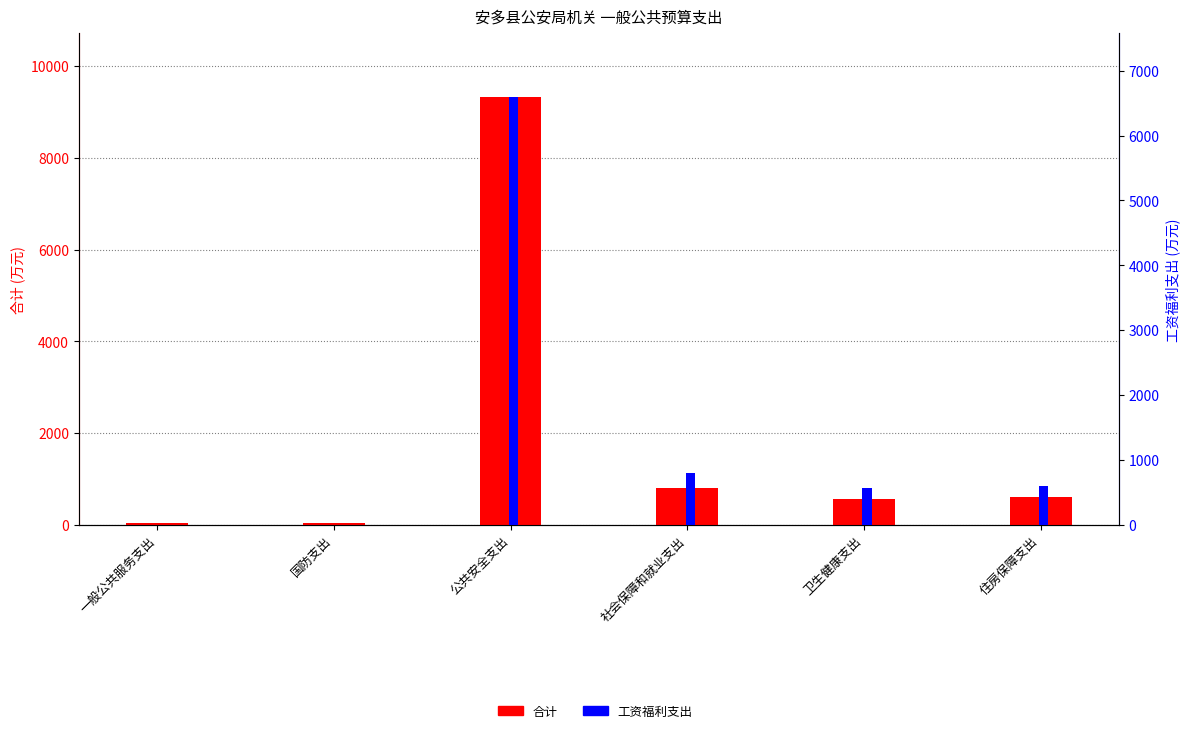

How many data points in 工资福利支出 are above 595?

3